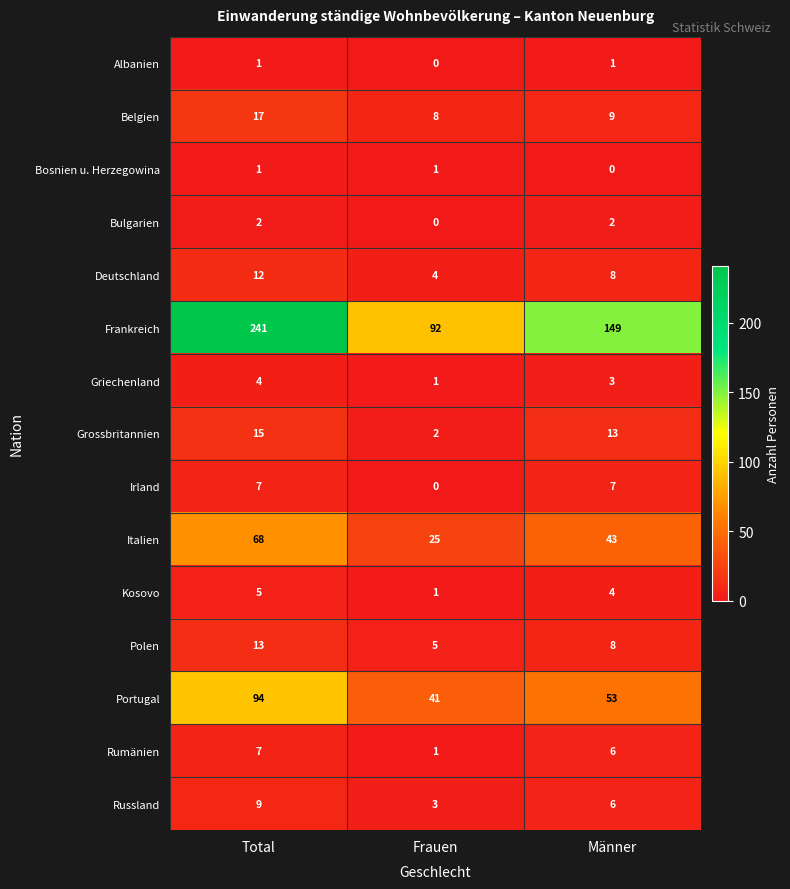

Count the Kosovo values in the range 1 to 5.

3